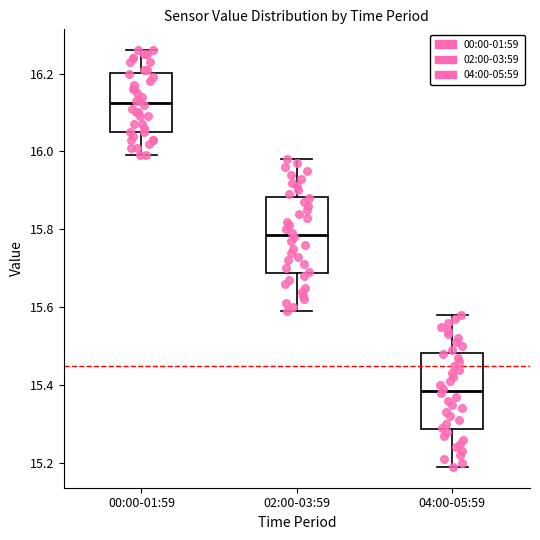

Reading left to right, transcribe this box plot: for each box, give where its median line is, the range the box spans, and where its two whiskers end, as read against the y-axis. The values are not printed on the chart, so give them approximately, as read against the axis.

00:00-01:59: median 16.12, box 16.06 to 16.20, whiskers 16.00 to 16.26
02:00-03:59: median 15.78, box 15.68 to 15.88, whiskers 15.60 to 15.98
04:00-05:59: median 15.38, box 15.28 to 15.48, whiskers 15.20 to 15.58